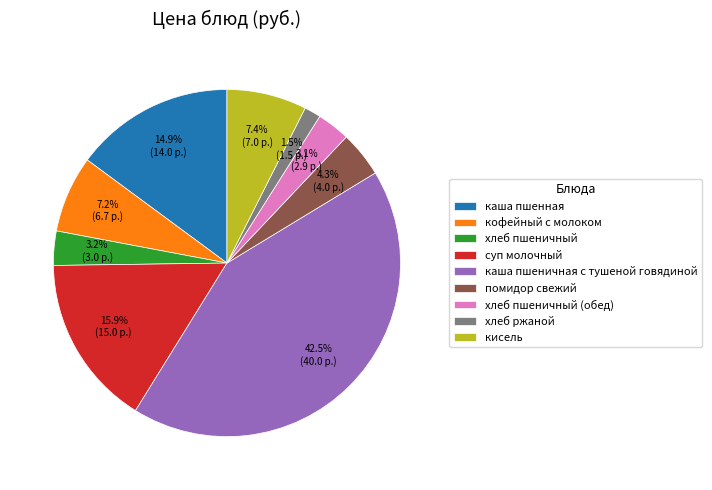

How many slices are in this pie chart?

9